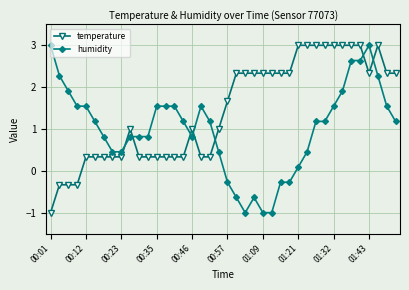

True or false: humidity and temperature cross at least once.

True